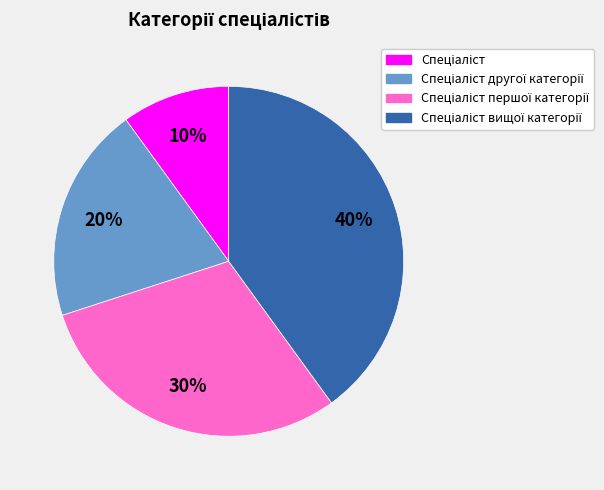

Does any single category account for the majority?

No